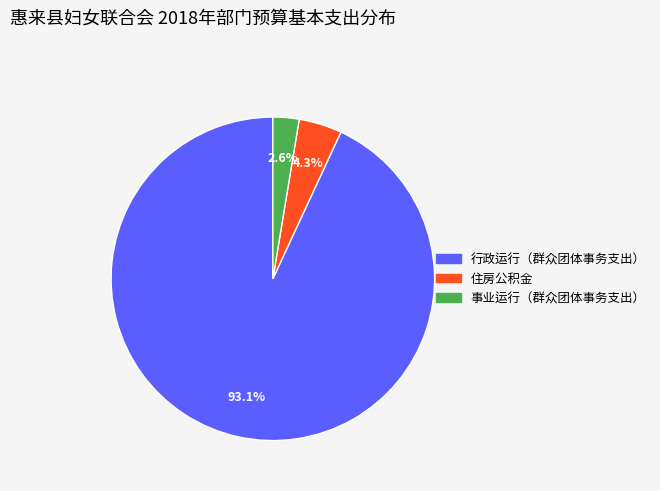

Combined, what portion of the pie is 事业运行（群众团体事务支出） and 行政运行（群众团体事务支出）?

95.7%